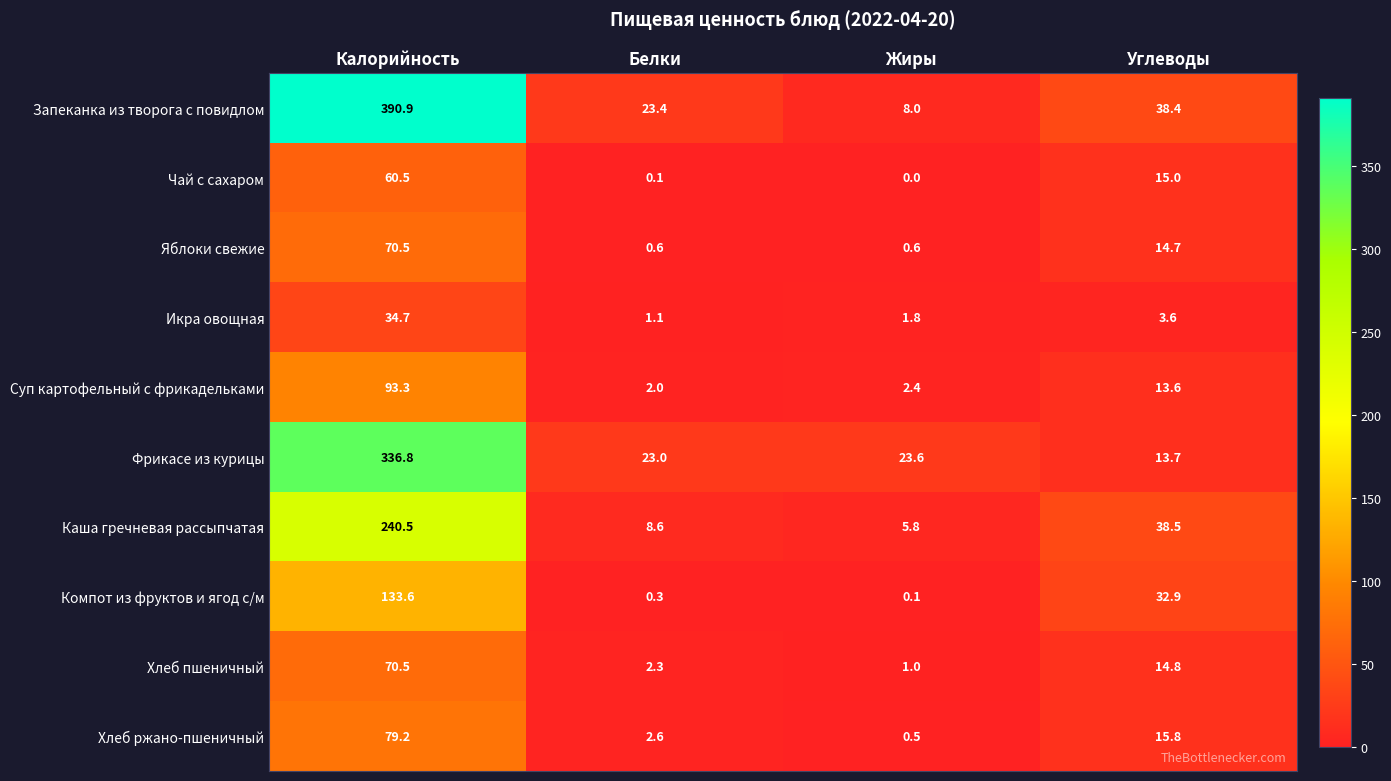

What is the sum of the Яблоки свежие values at Белки and Калорийность?

71.1